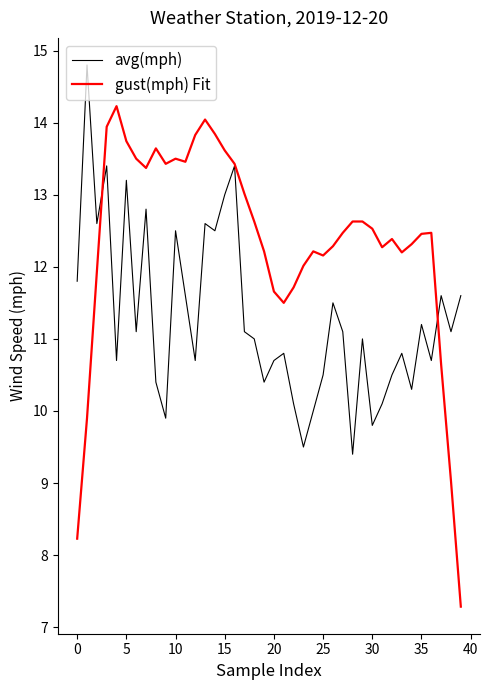

Which series has the largest total across all categories?

gust(mph) Fit